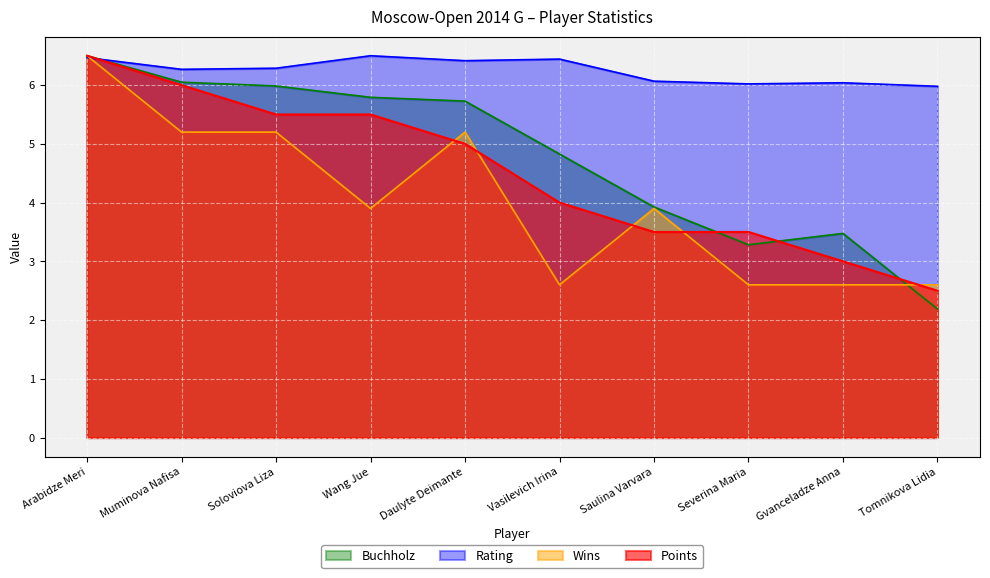

What value does the Wins series have at Tomnikova Lidia?

2.6